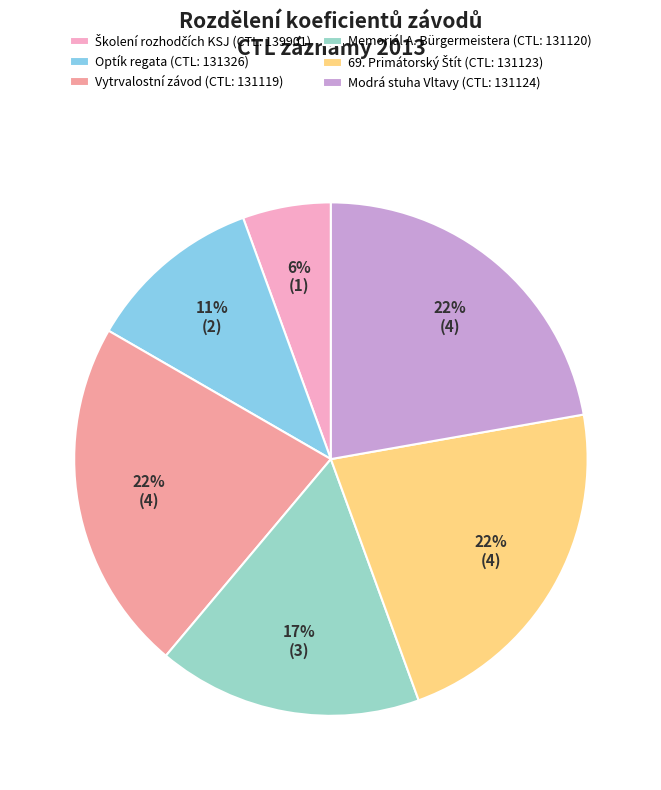

To the nearest percent, what is the average slice percentage?

17%